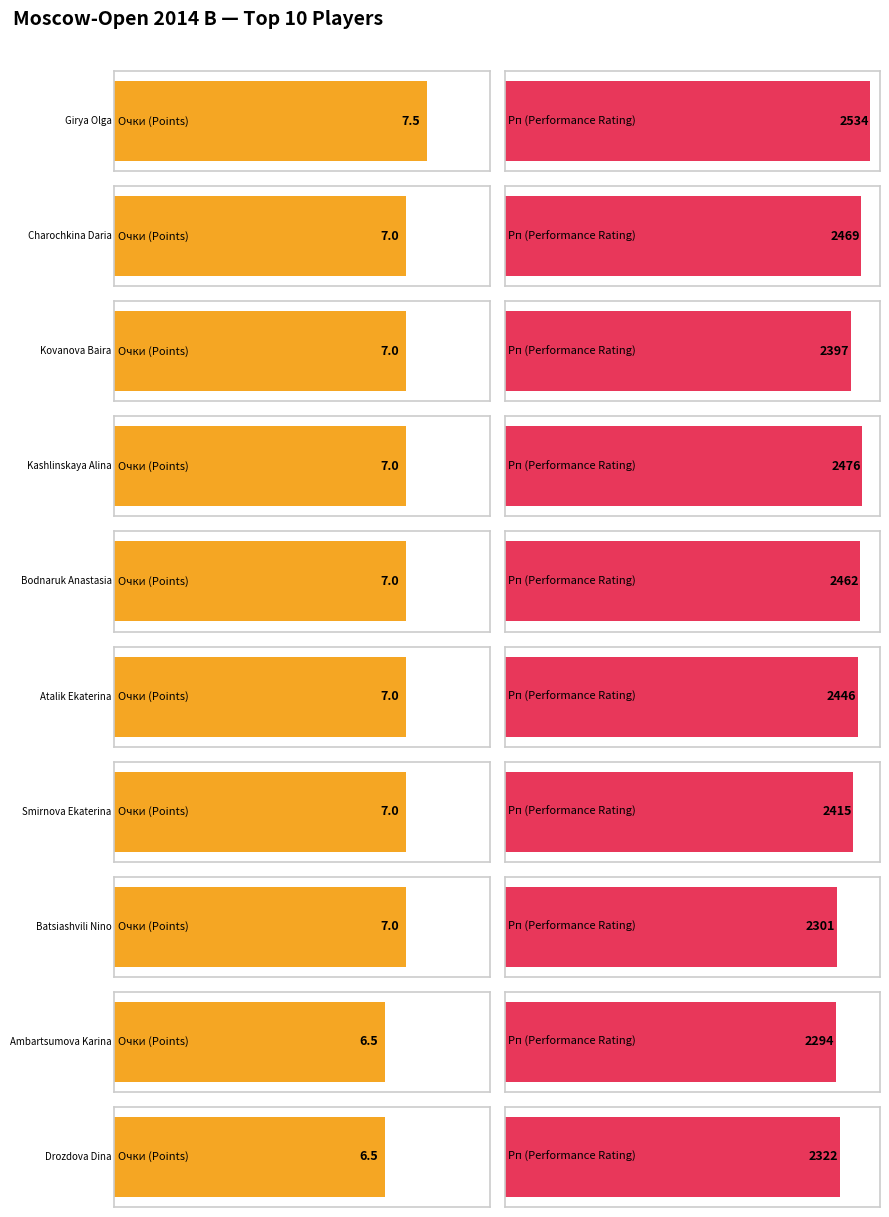

List the labels in order of Рп value, largest first.

Girya Olga, Kashlinskaya Alina, Charochkina Daria, Bodnaruk Anastasia, Atalik Ekaterina, Smirnova Ekaterina, Kovanova Baira, Drozdova Dina, Batsiashvili Nino, Ambartsumova Karina